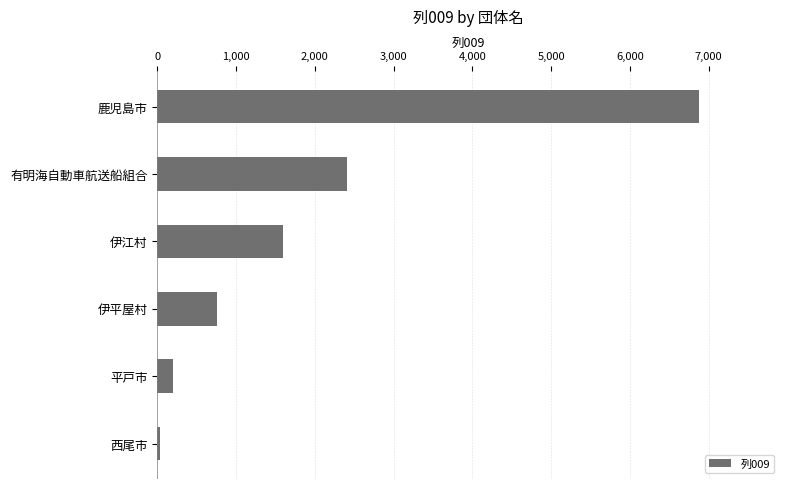

The chart shows a value of 6875 at 鹿児島市. True or false?

True